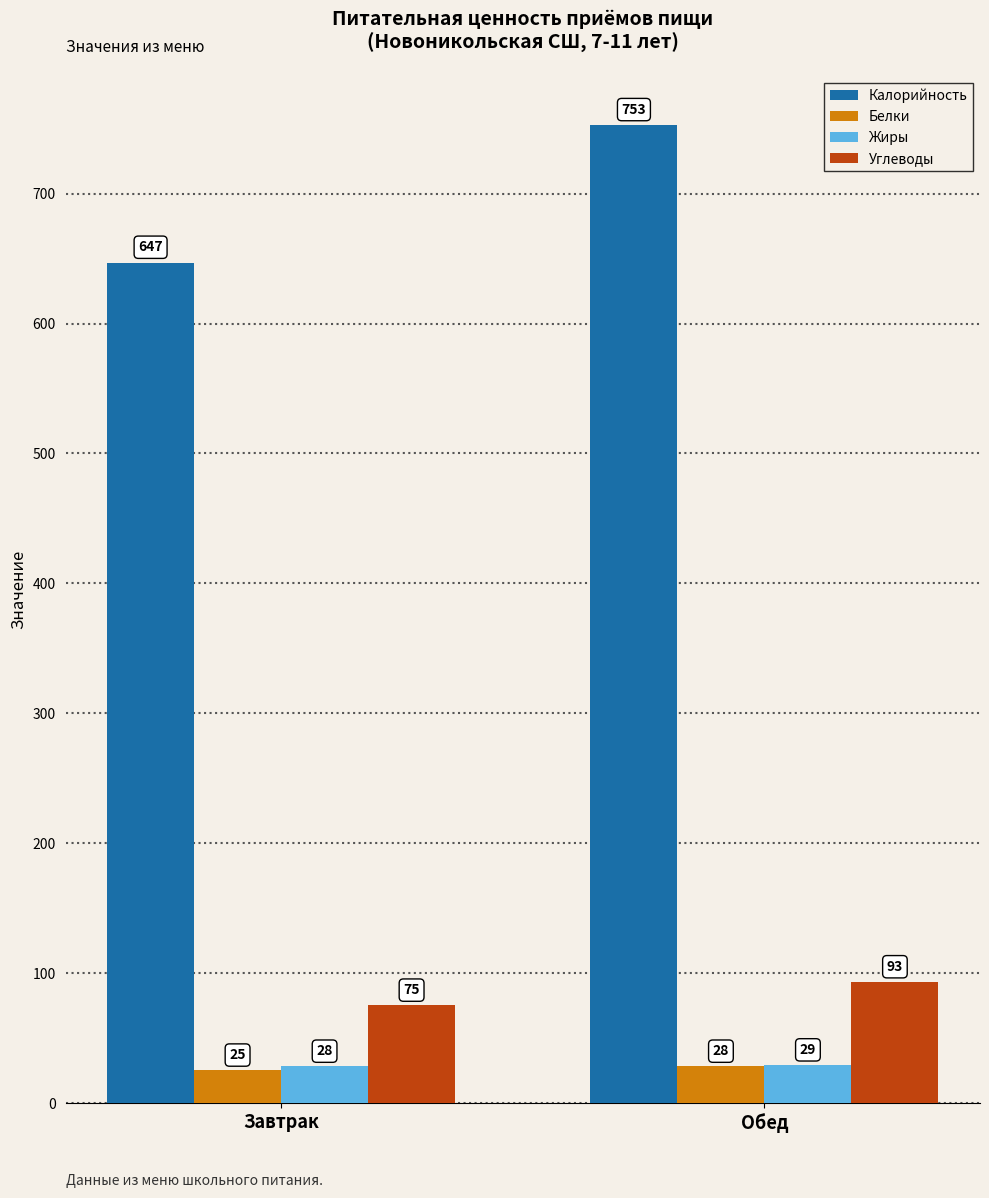

True or false: Калорийность has a value of 647 at Завтрак.

True